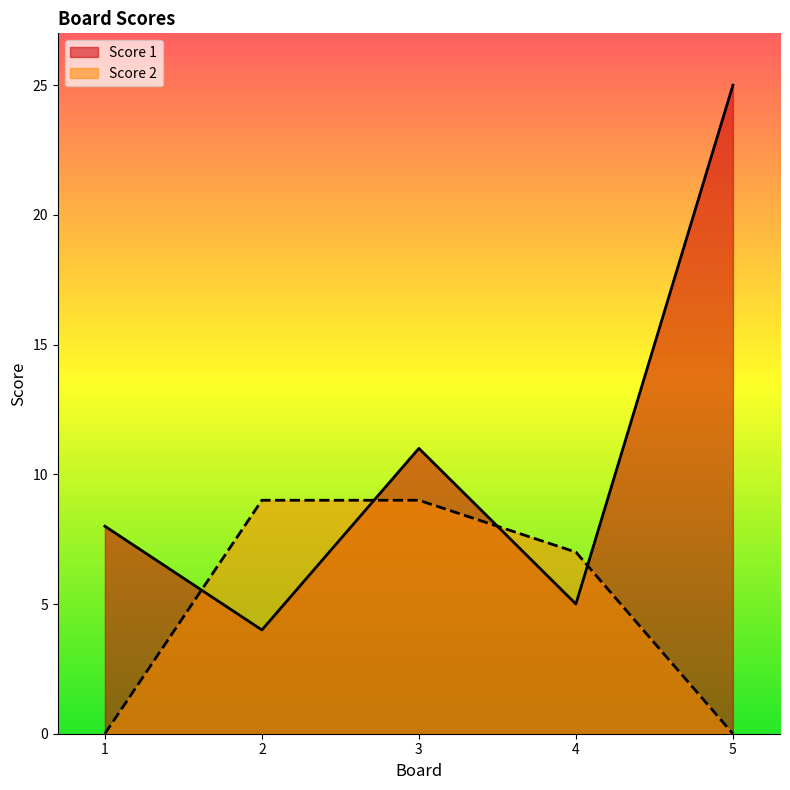

Reading left to right, what are all the values shown in this chart?

Score 1: 8	4	11	5	25
Score 2: 0	9	9	7	0